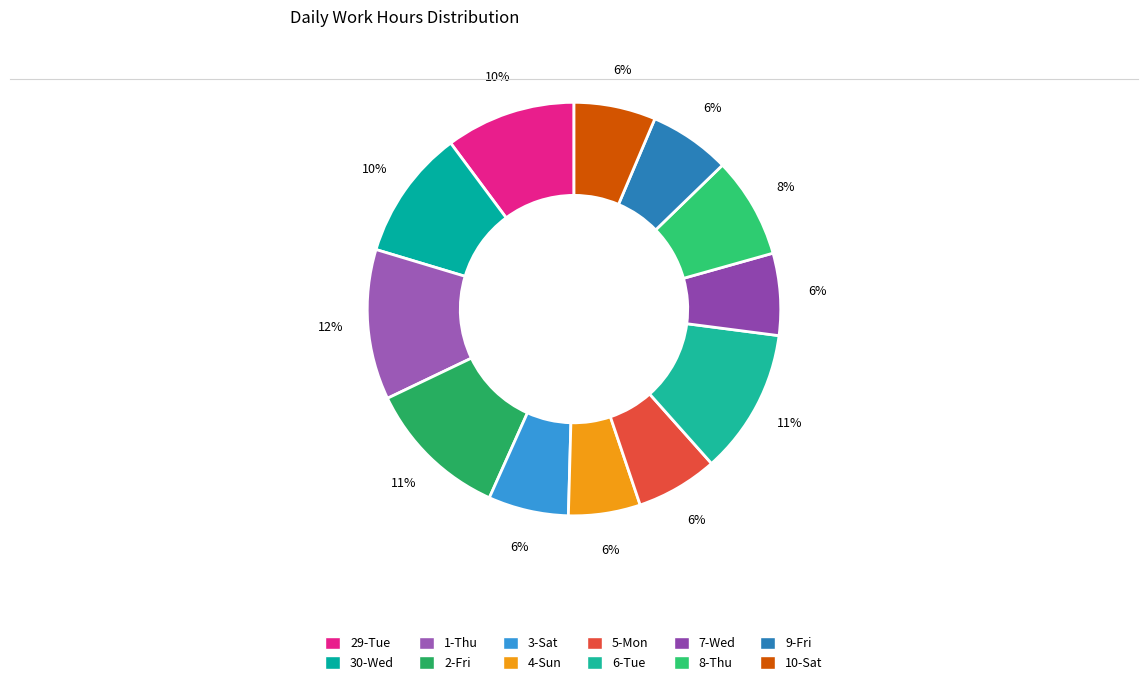

Does any single category account for the majority?

No